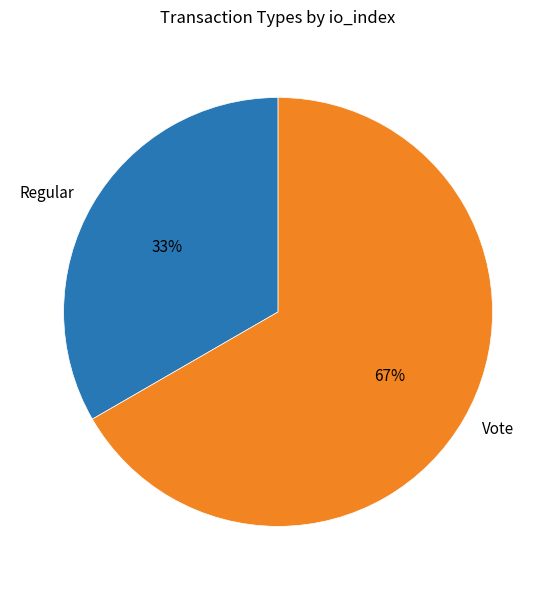

Does Regular represent more than half of the total?

No